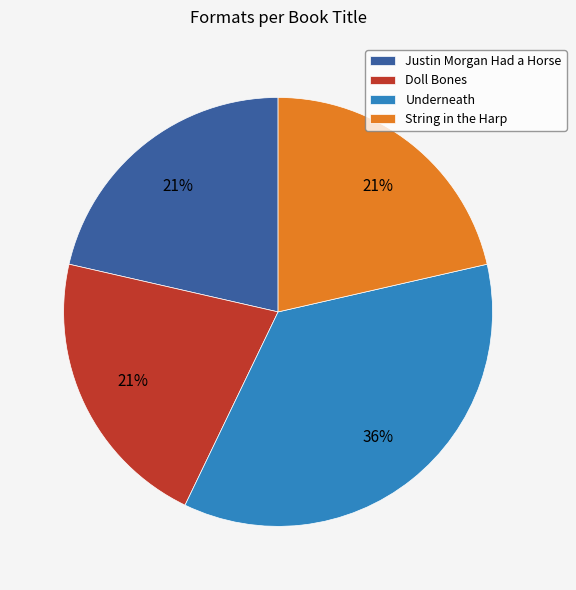

How many slices are in this pie chart?

4